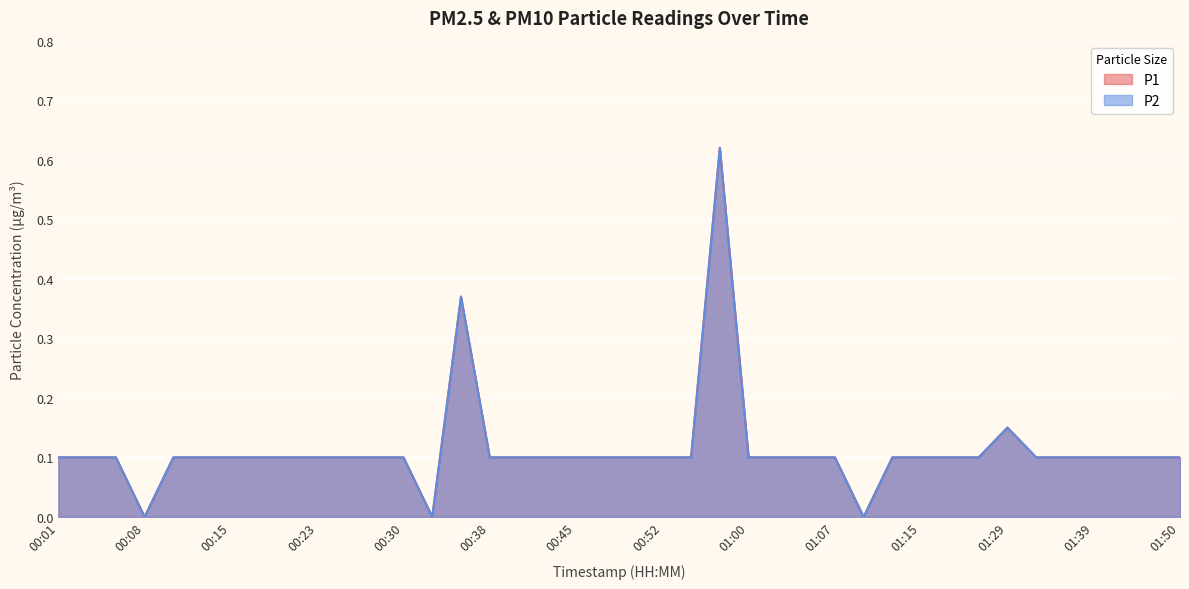

How many data points does each series have?

40